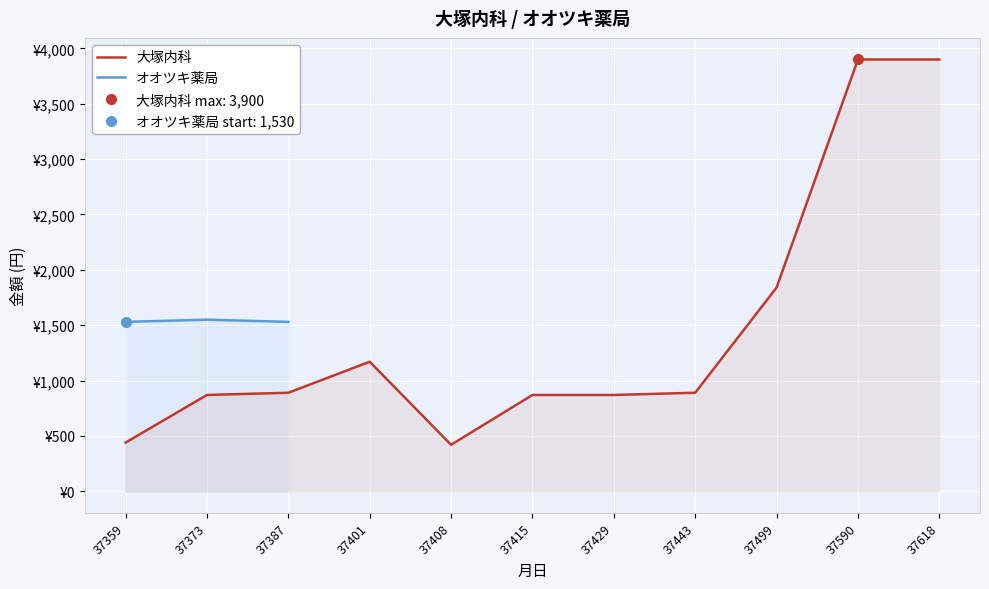

Approximately how many times larger is the value at 37408 compared to 37373?

0.5